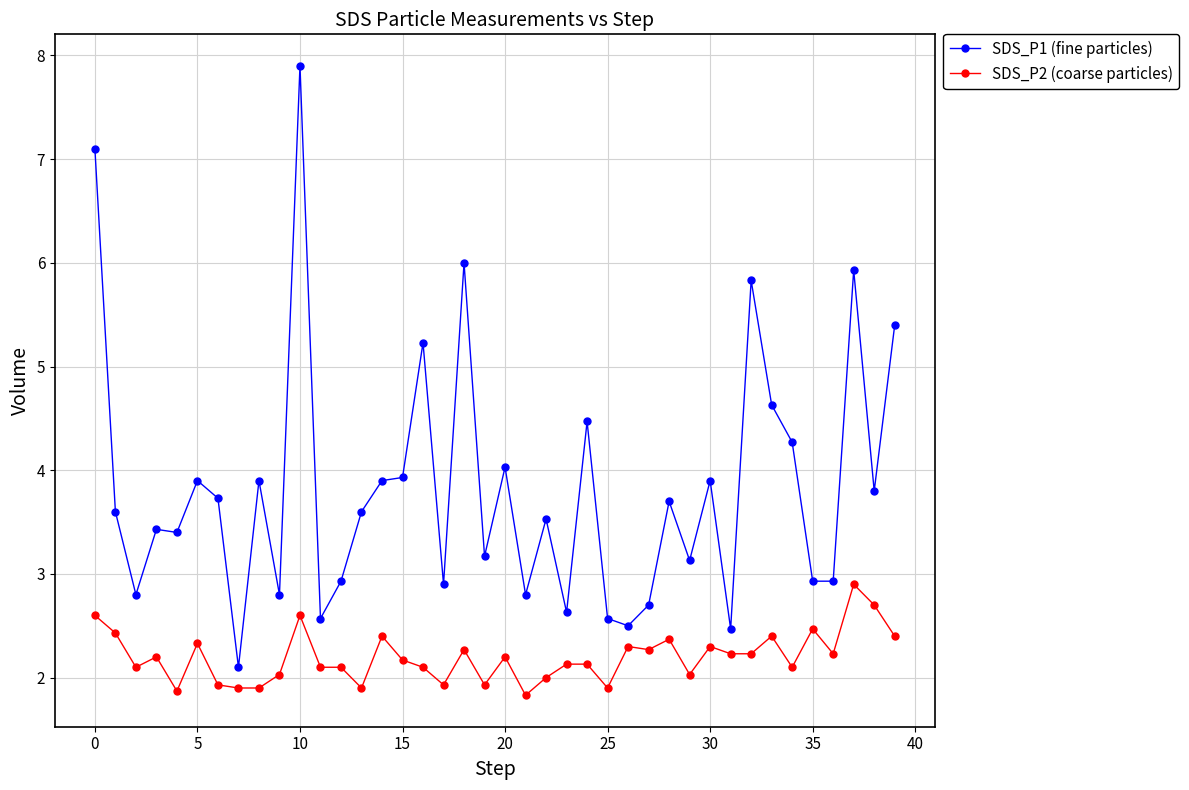

True or false: SDS_P2 (coarse particles) has more than 0 interior local peaks.

True